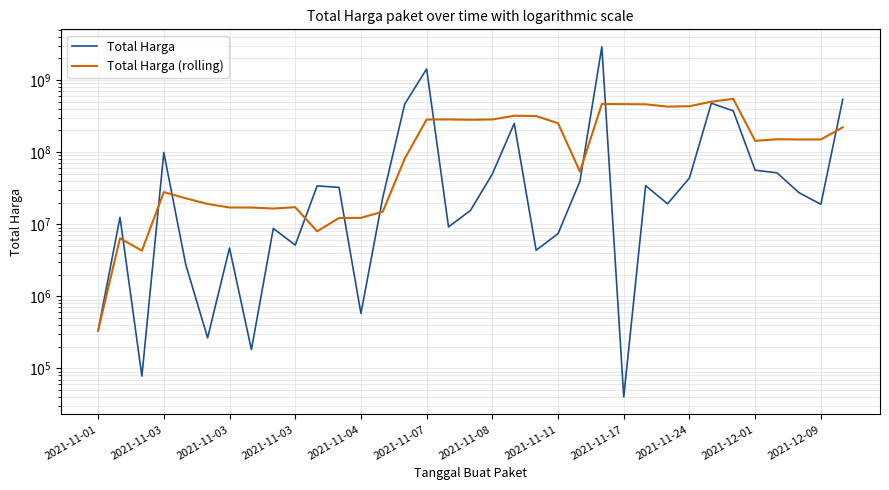

At which category is the sum across all series the highest?

23